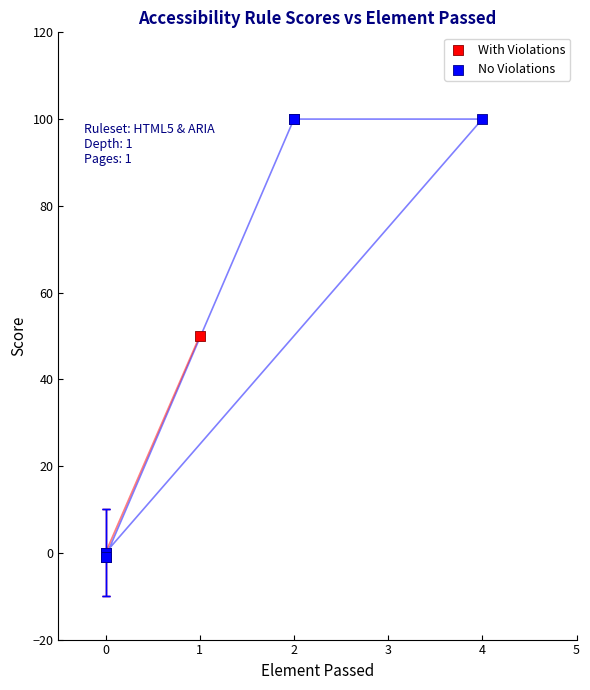

What are all the series names shown in the legend?

With Violations, No Violations